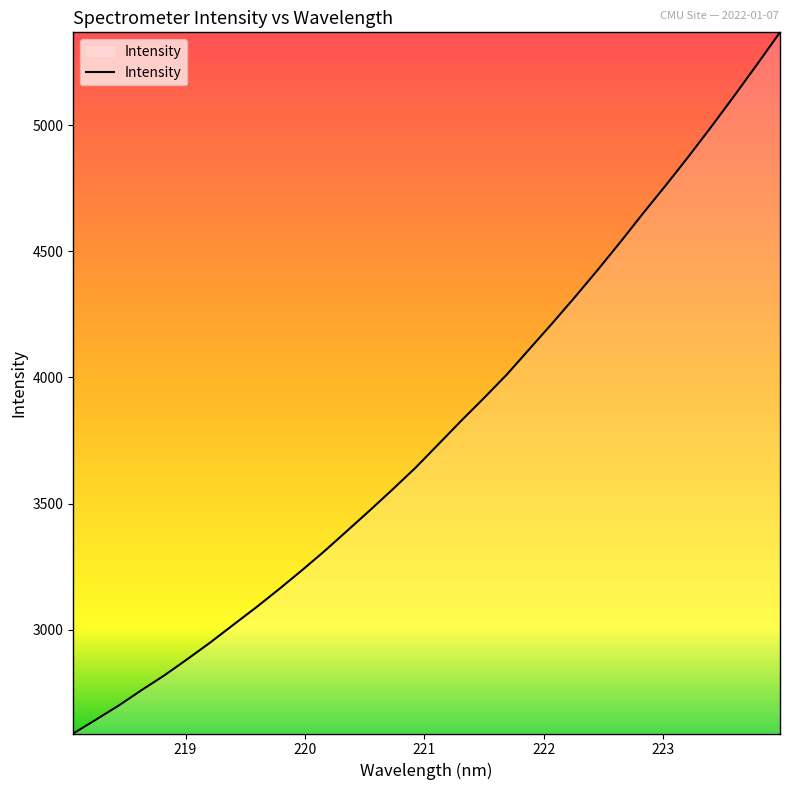

What is the greatest value displayed?

5367.4